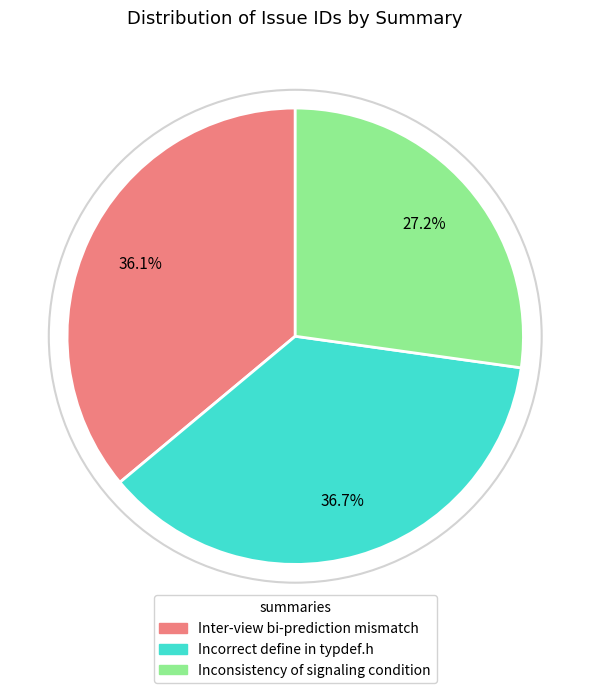

Which has a higher value, Inter-view bi-prediction mismatch or Incorrect define in typdef.h?

Incorrect define in typdef.h